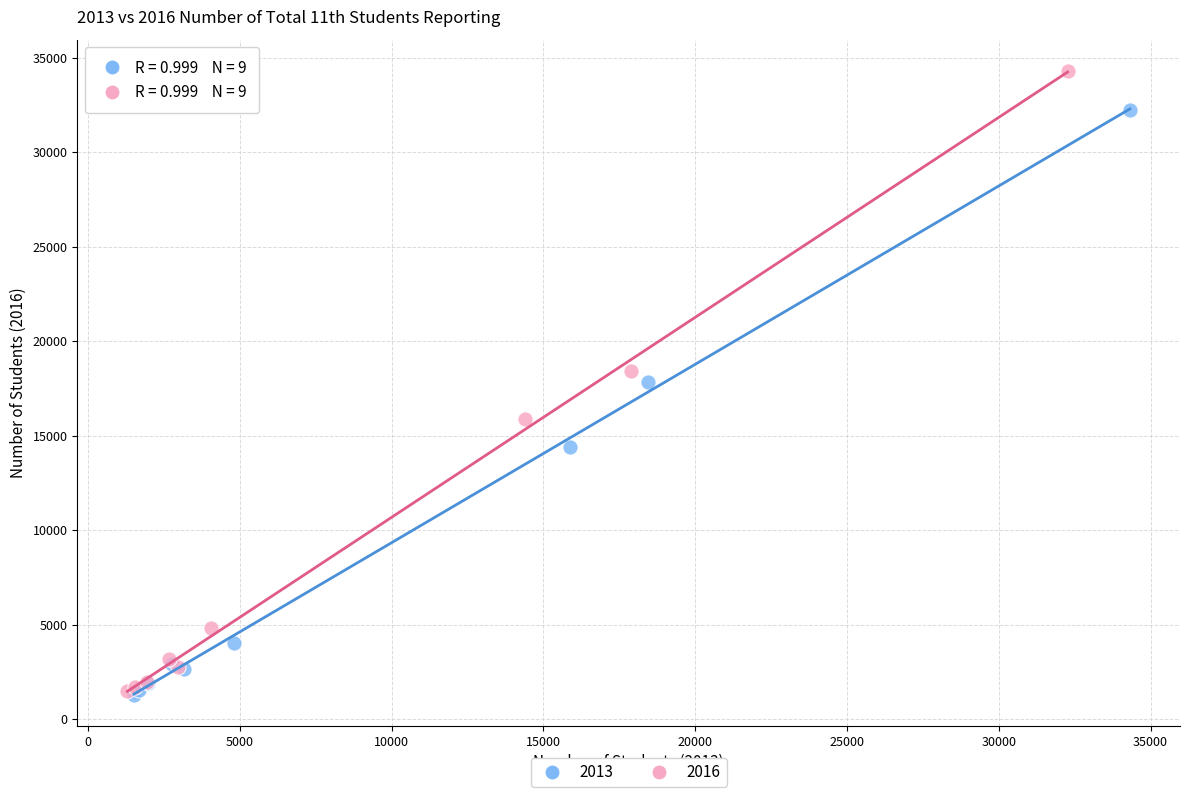

What are all the series names shown in the legend?

2013, 2016